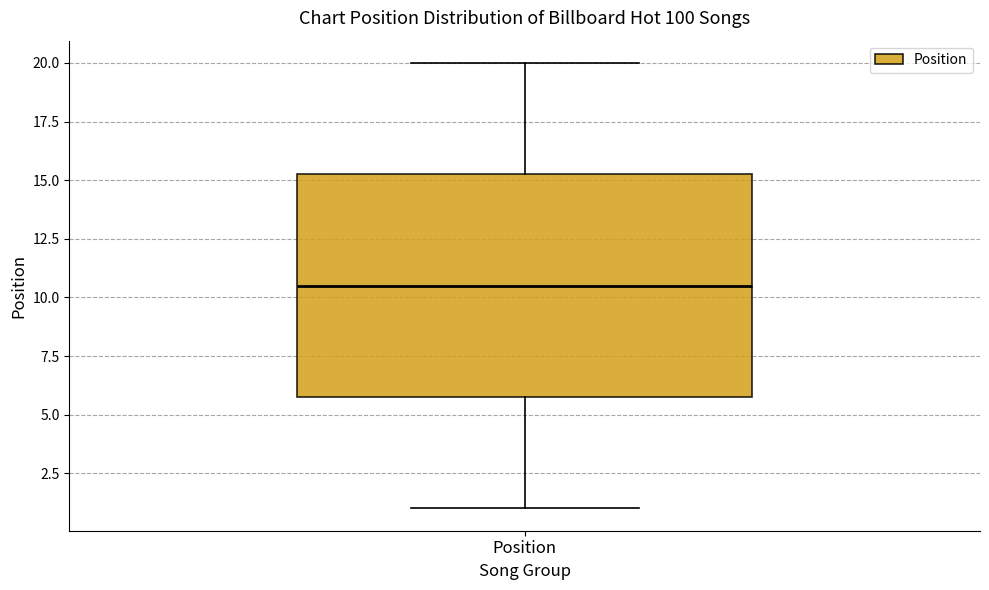

Where does the median line of the box for Position sit on the y-axis? The values are not printed on the chart, so give them approximately, as read against the axis.

10.5